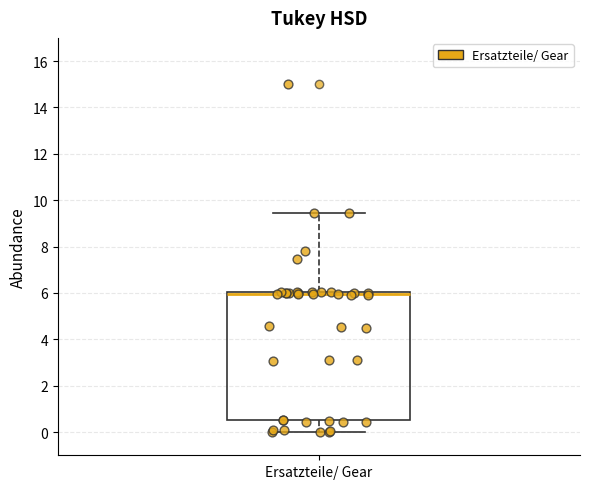

Where is the upper edge of the box for Ersatzteile/ Gear on the y-axis? The values are not printed on the chart, so give them approximately, as read against the axis.

6.0